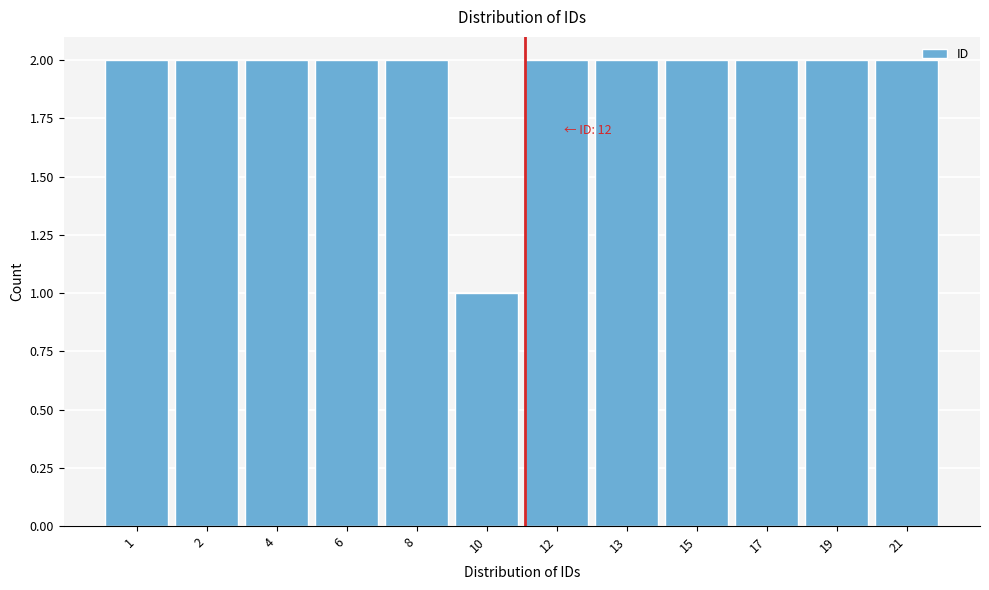

Reading left to right, what are all the values shown in this chart?

2	2	2	2	2	1	2	2	2	2	2	2